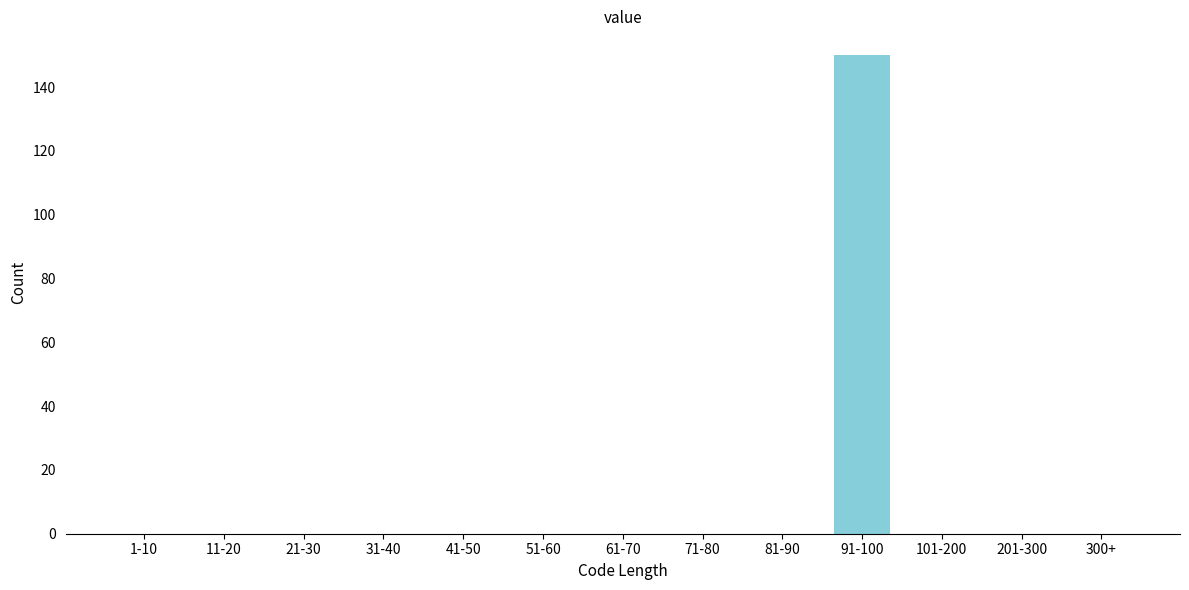

Reading left to right, list all the values displayed in this chart.

1-10=0	11-20=0	21-30=0	31-40=0	41-50=0	51-60=0	61-70=0	71-80=0	81-90=0	91-100=150	101-200=0	201-300=0	300+=0